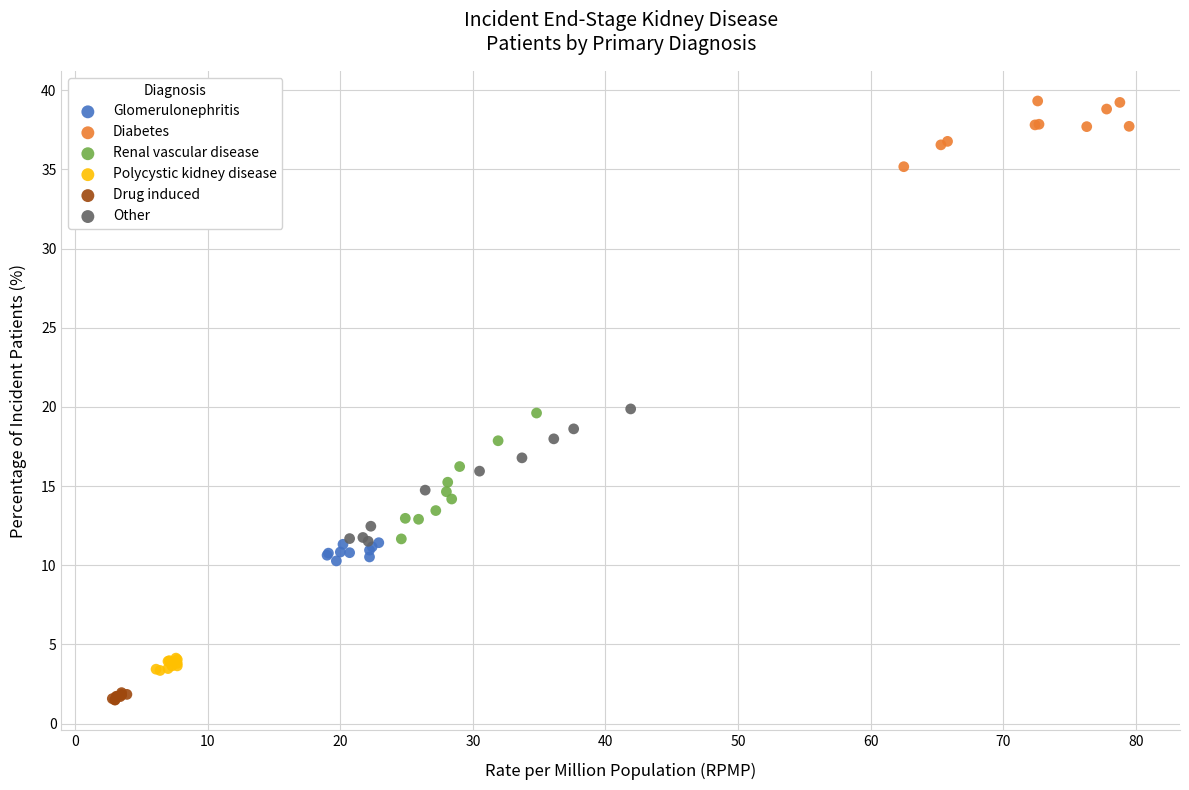

Which series contains the lowest Y value?

Drug induced